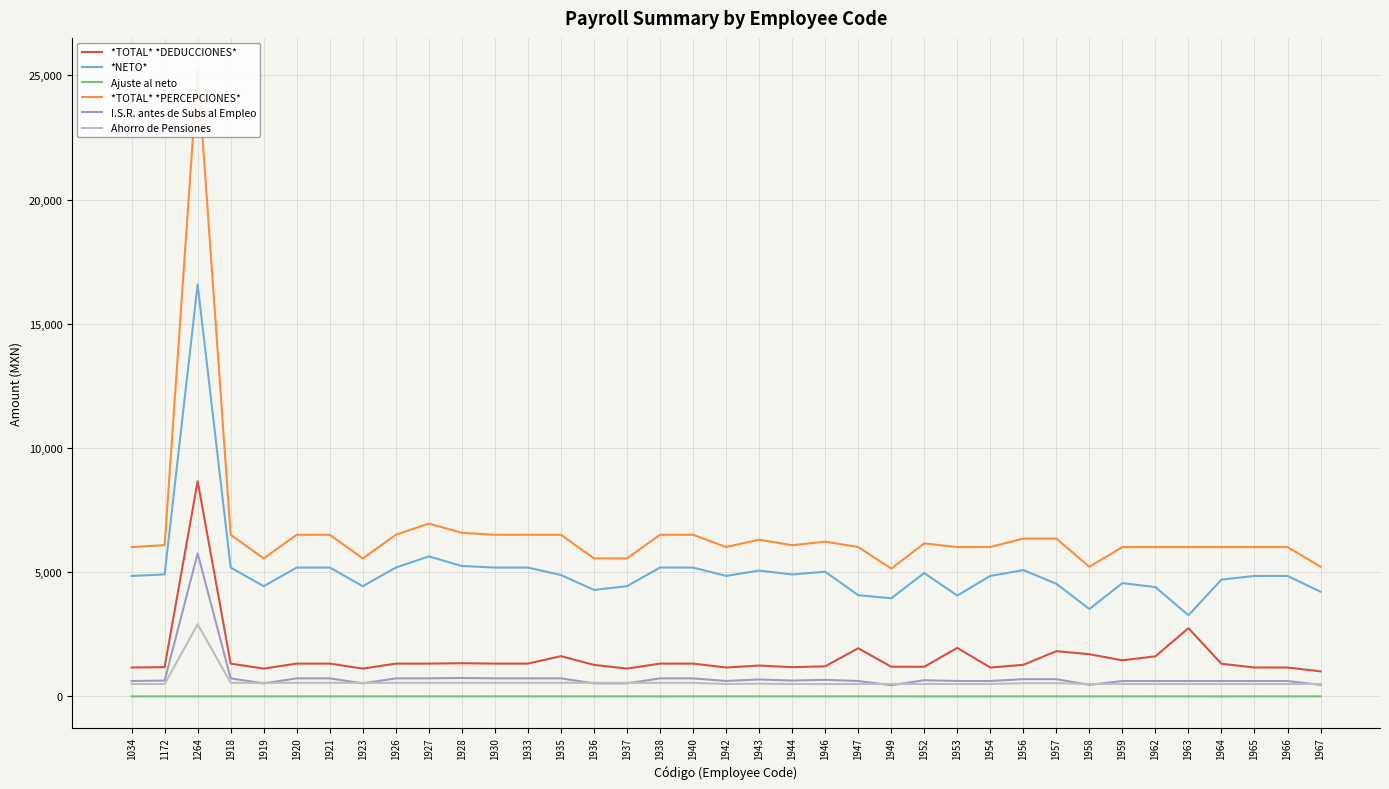

True or false: *TOTAL* *PERCEPCIONES* has more than 1 points higher than both neighbors.

True